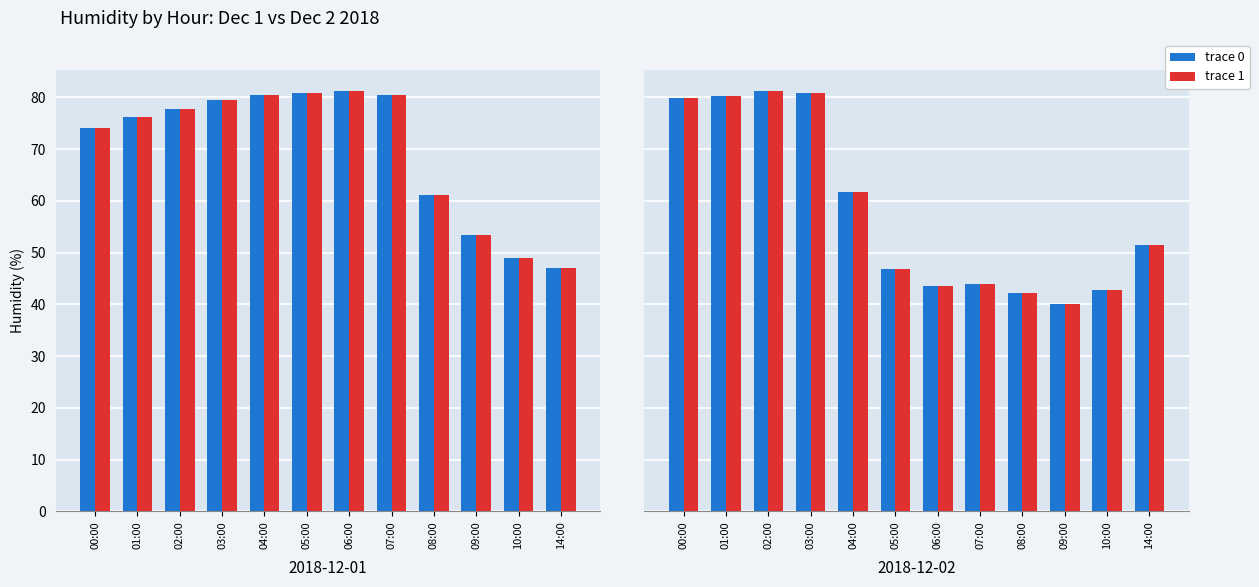

What is the label of the 3rd bar from the left?

02:00